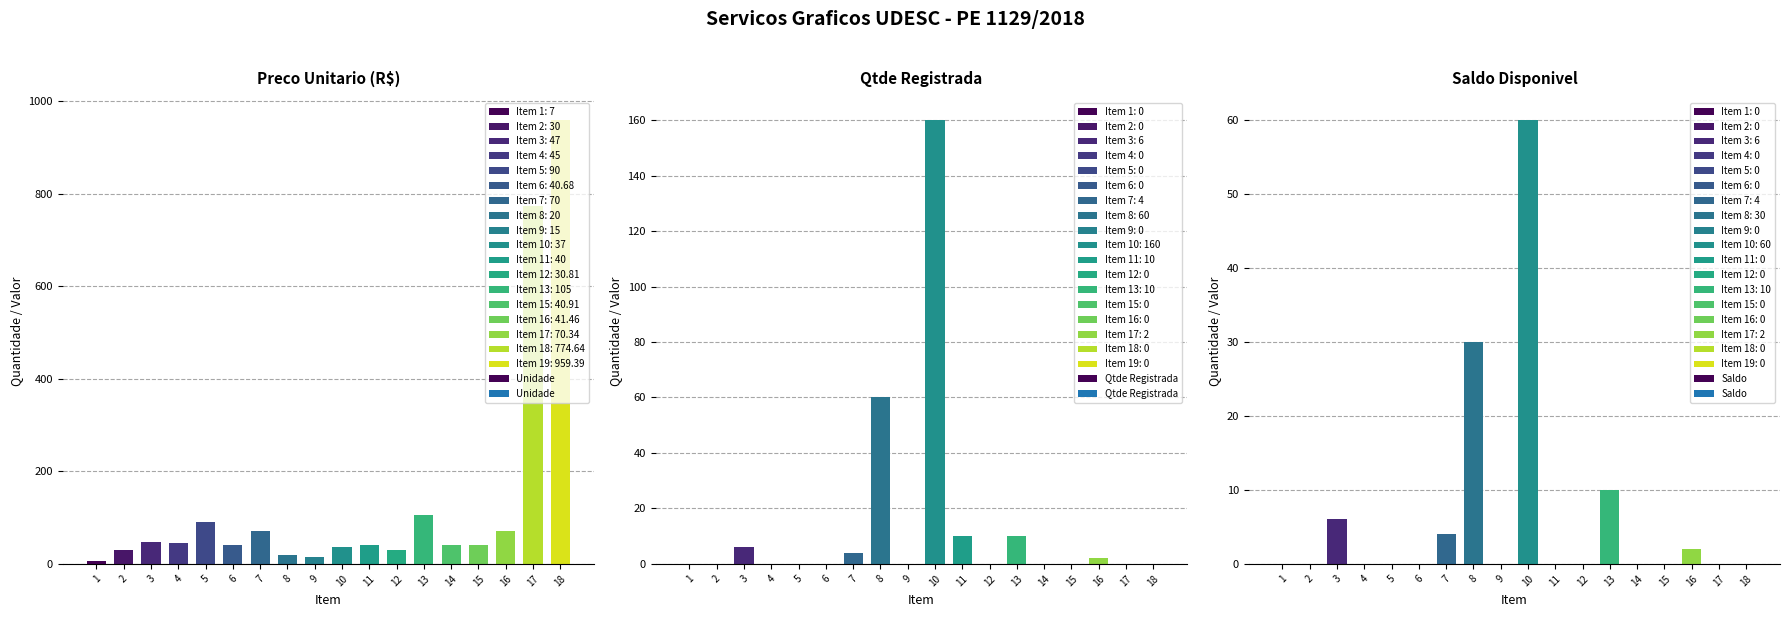

The value of Qtde Registrada at 16 is 1.2. True or false?

False